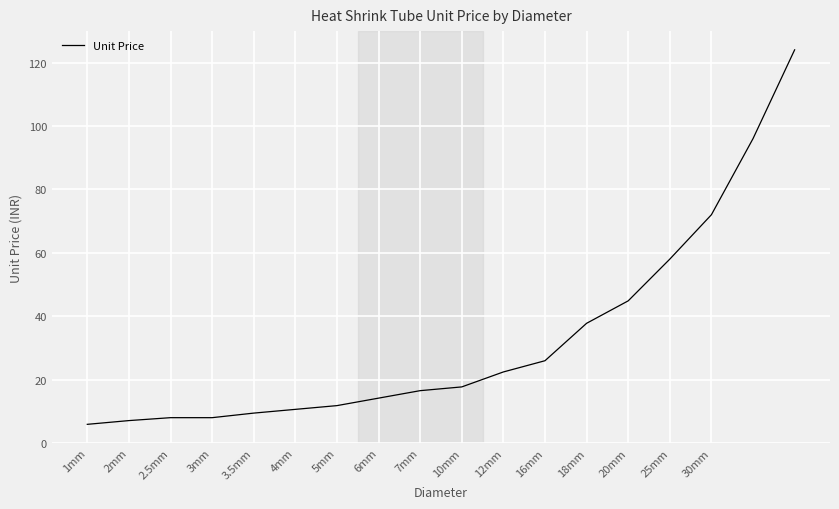

What is the greatest value displayed?

124.0